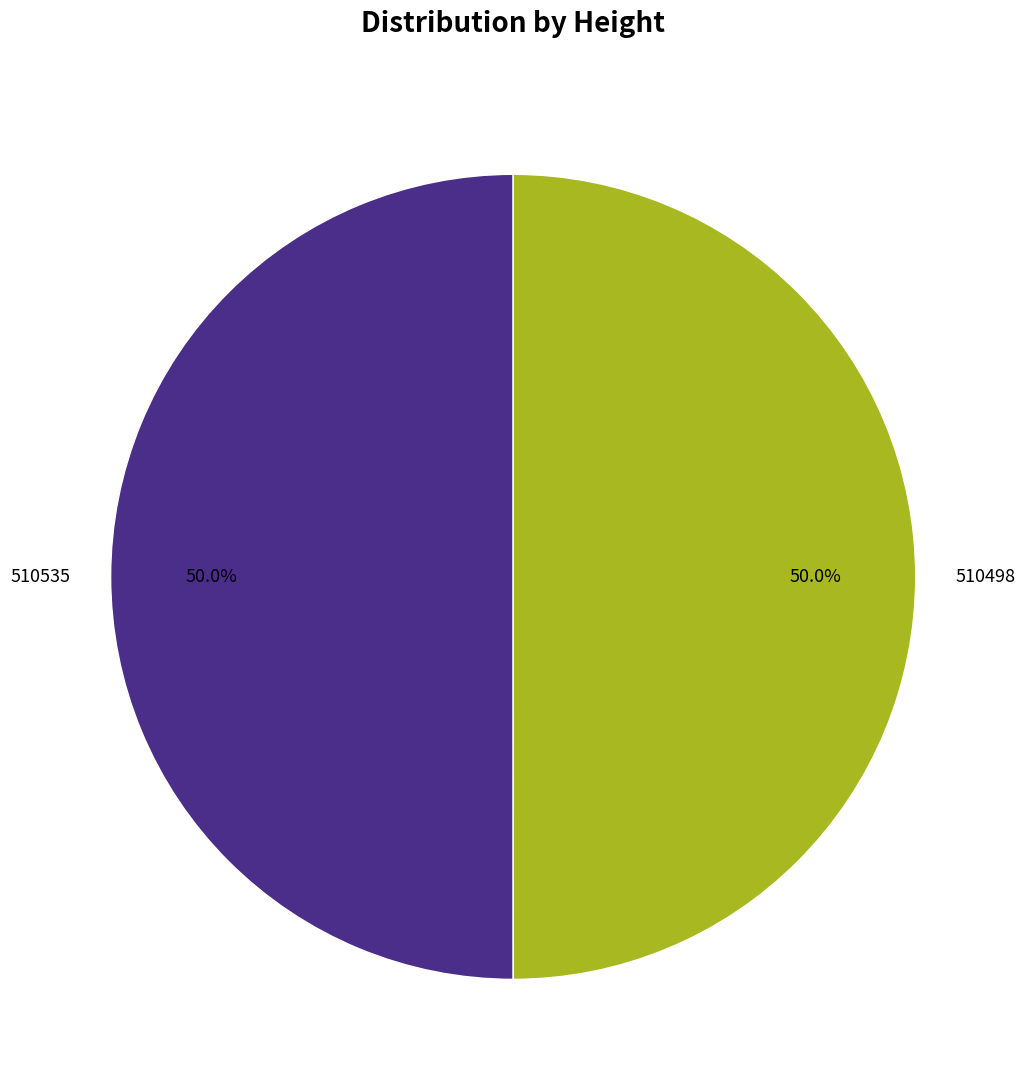

The 510498 slice represents 50% of the pie. True or false?

True